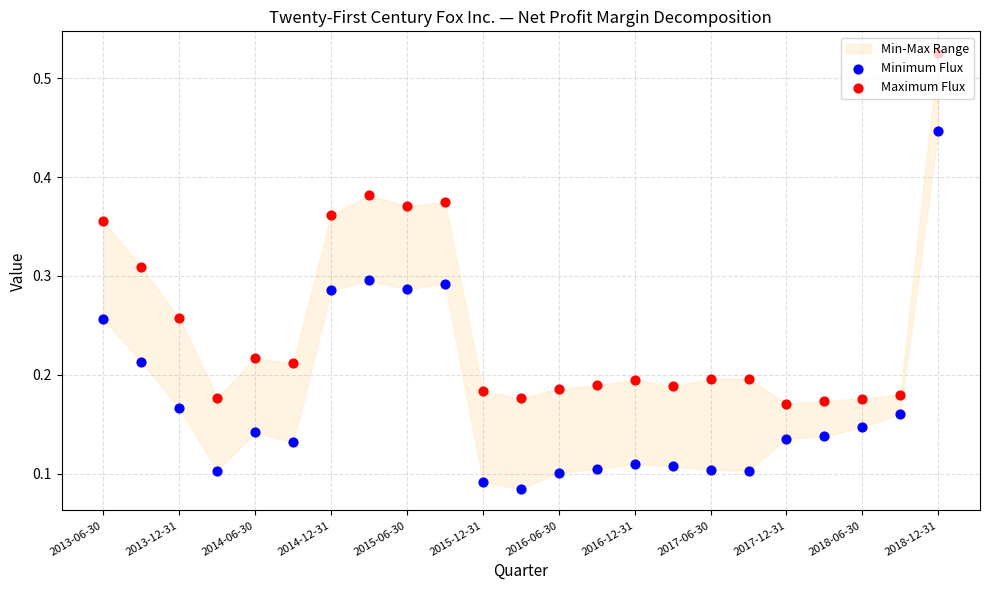

At how many categories does at least one series exceed 0?

23